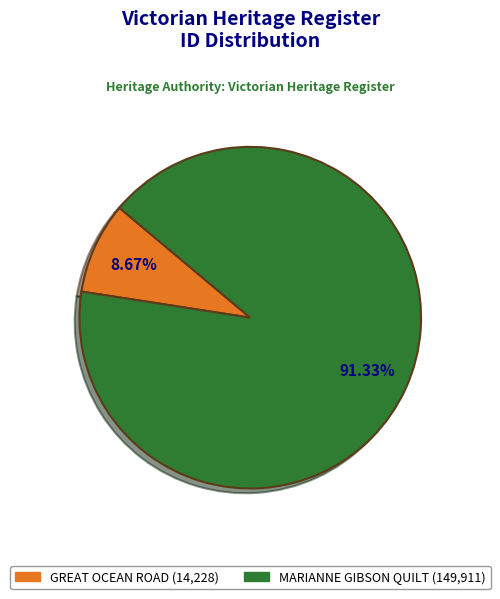

To the nearest percent, what is the average slice percentage?

50%